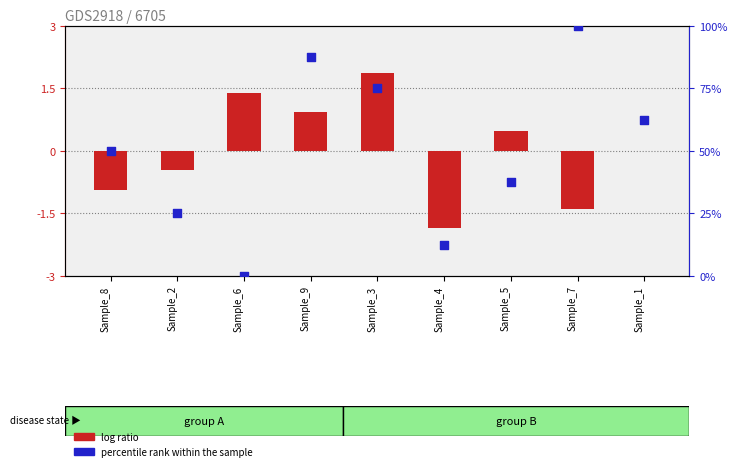

Is the value of log ratio at Sample_7 greater than the value of percentile rank within the sample at Sample_6?

No